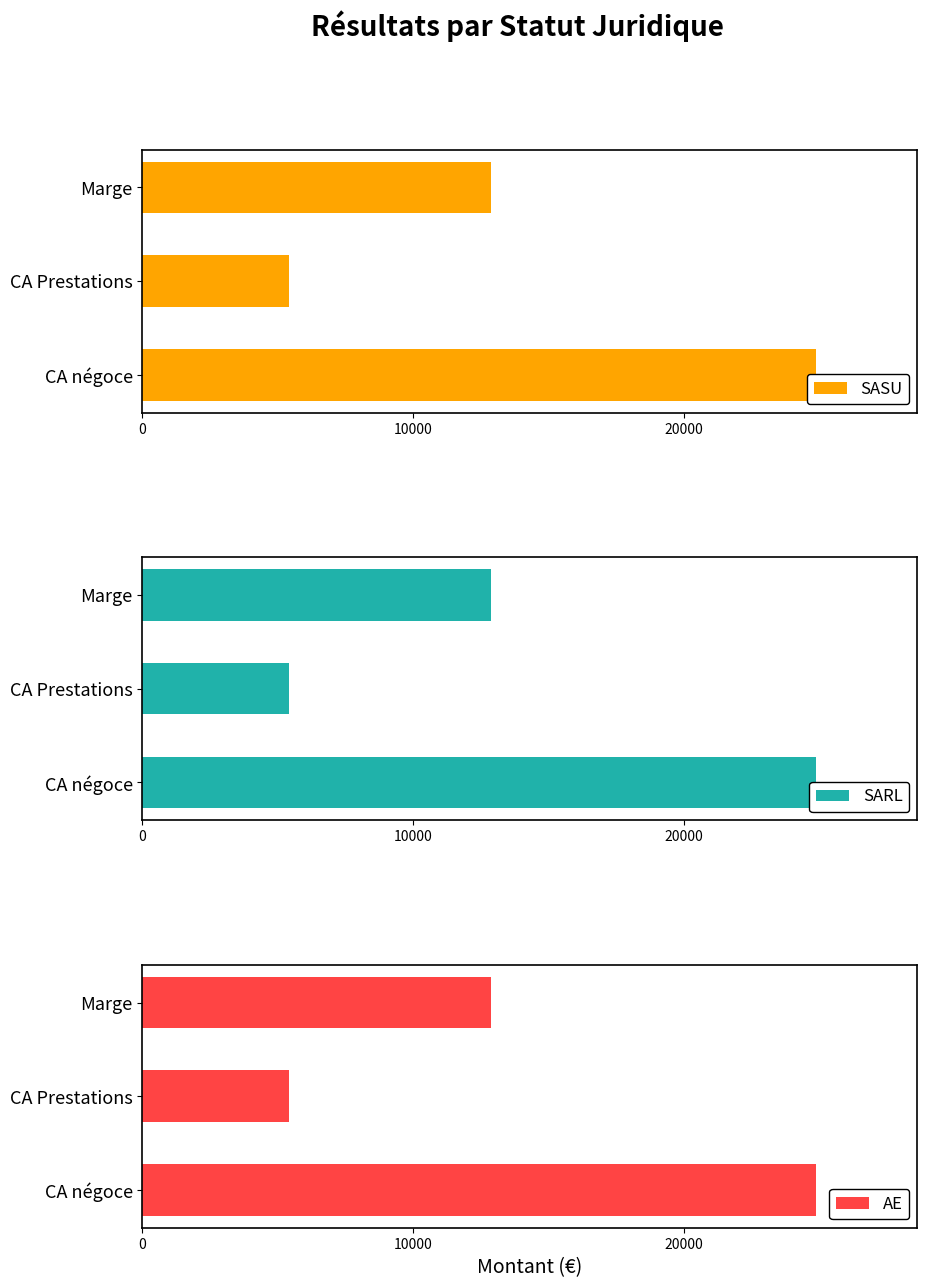

What is the total value across all series at 10000?

16200.0